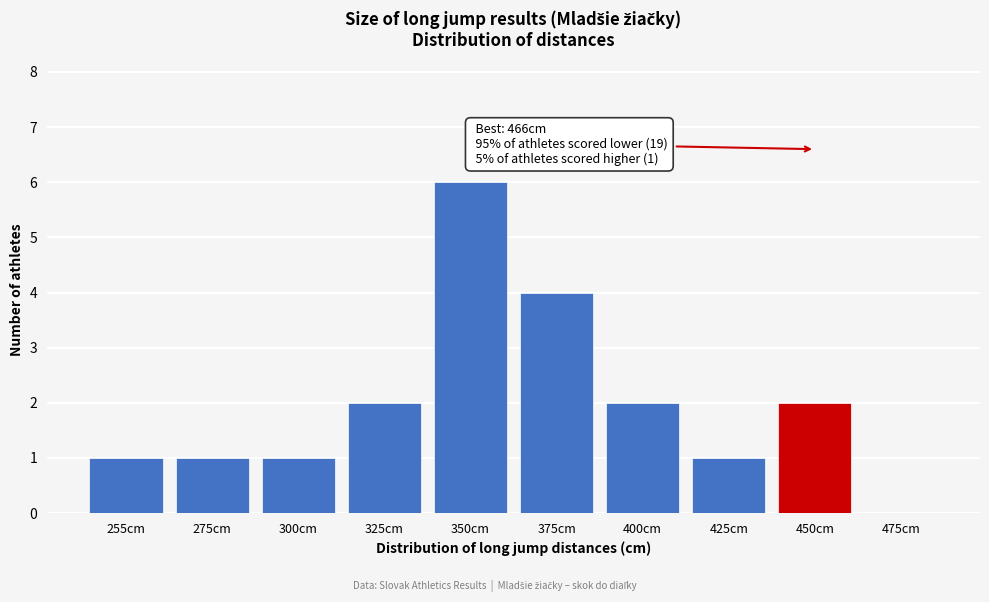

Reading left to right, extract all data points from this chart.

255cm=1	275cm=1	300cm=1	325cm=2	350cm=6	375cm=4	400cm=2	425cm=1	450cm=2	475cm=0